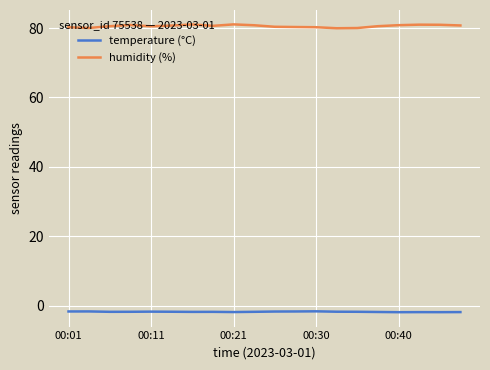

True or false: humidity (%) and temperature (°C) cross at least once.

False